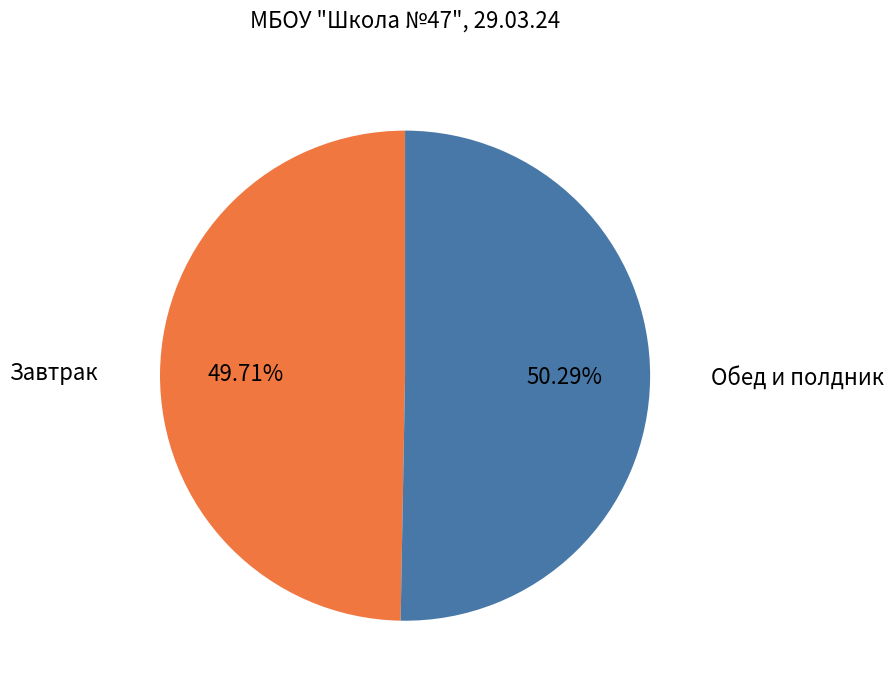

How many segments does this pie chart have?

2